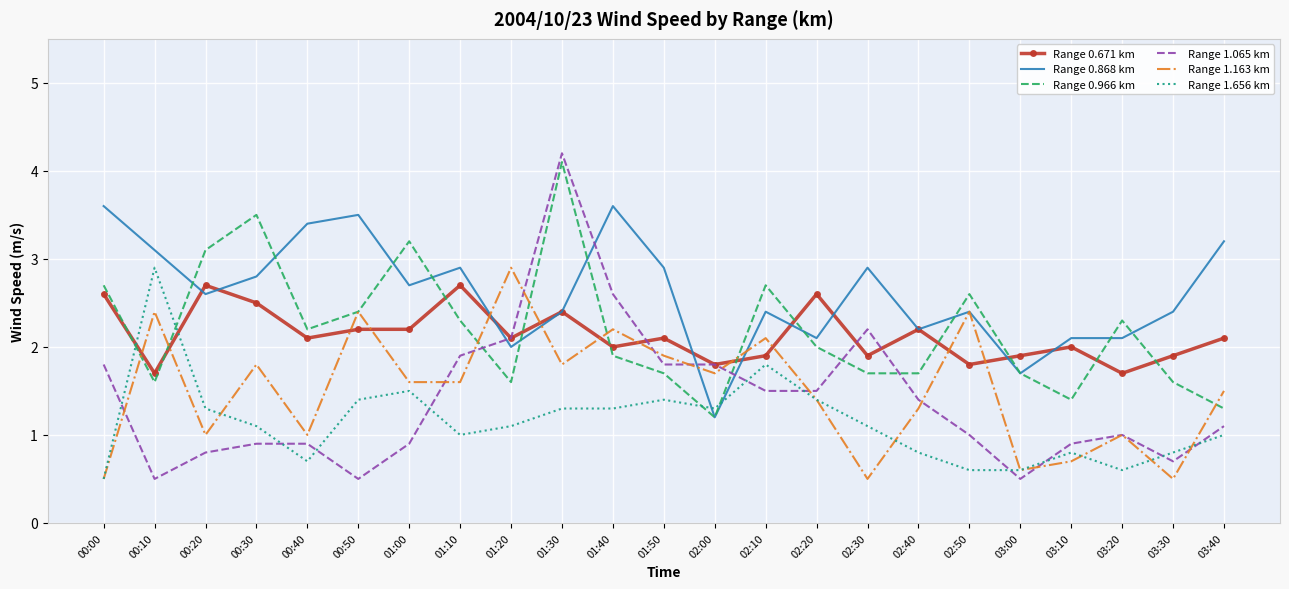

What is the minimum value for Range 1.656 km?

0.5